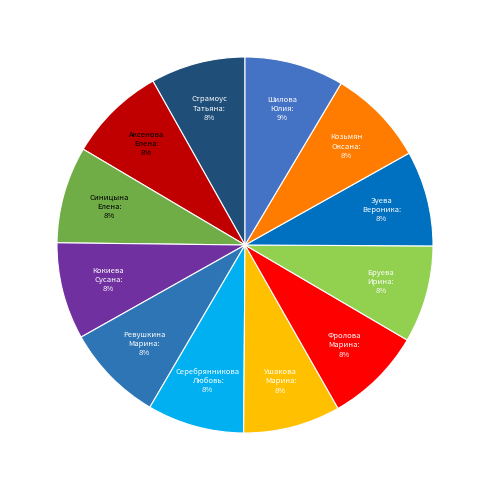

Rank the categories by value from highest to lowest.

Шилова Юлия Юрьевна, Ревушкина Марина Владимировна, Бруева Ирина Валерьевна, Ушакова Марина Геннадьевна, Аксенова Елена Анатольевна, Козьмян Оксана Владимировна, Кокиева Сусана Диляверовна, Серебрянникова Любовь Александровна, Фролова Марина Николаевна, Синицына Елена Геннадьевна, Зуева Вероника Ливьевна, Страмоус Татьяна Николаевна